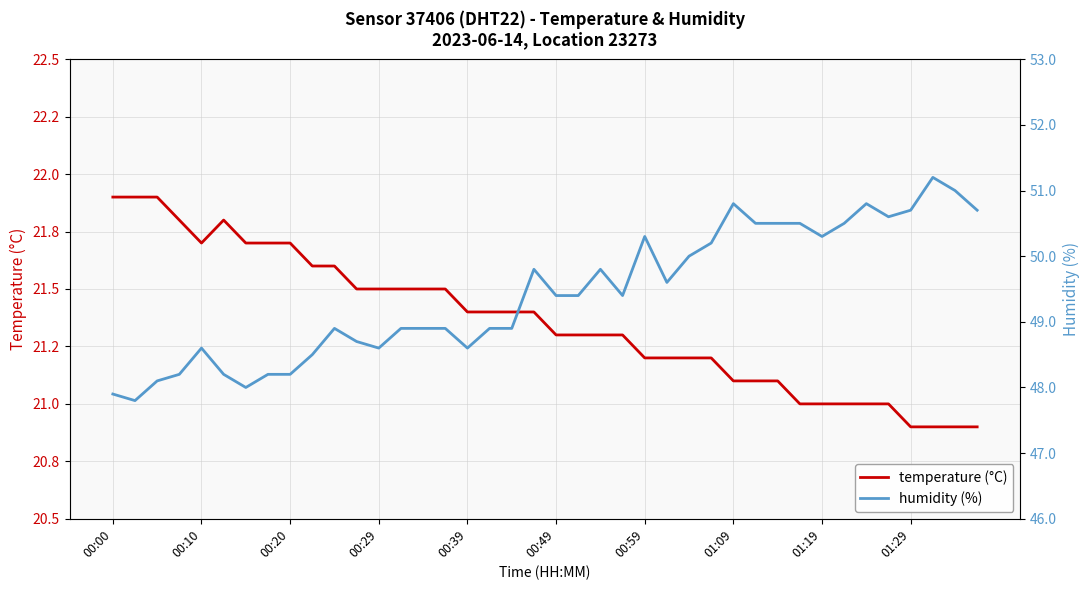

What is the average value of the humidity (%) series?

49.4